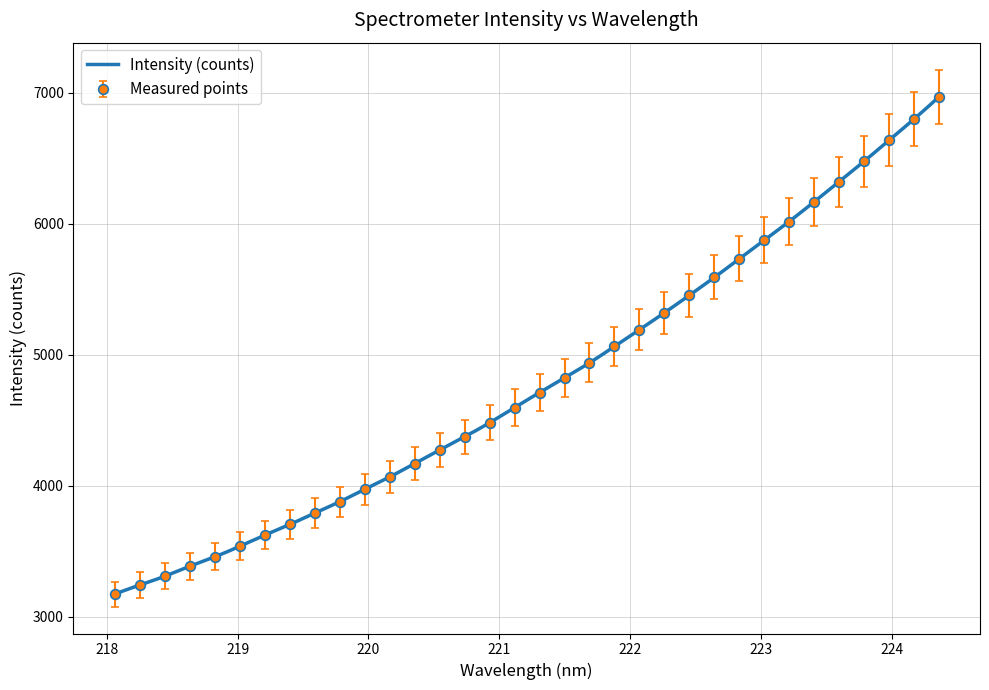

What is the minimum value shown in the chart?

3172.6